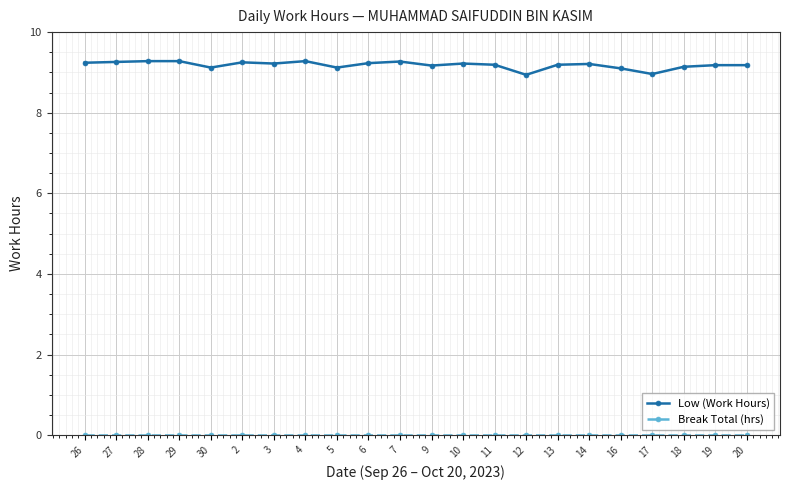

What is the sum of all Low (Work Hours) values?

202.0